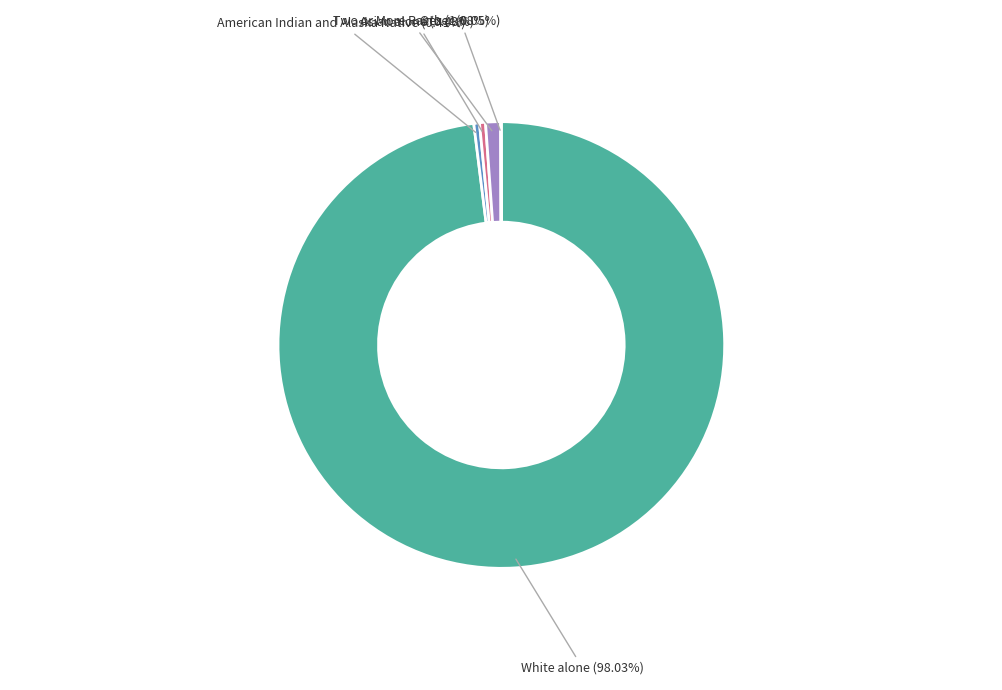

Do Asian alone and American Indian and Alaska Native together represent more than half of the pie?

No